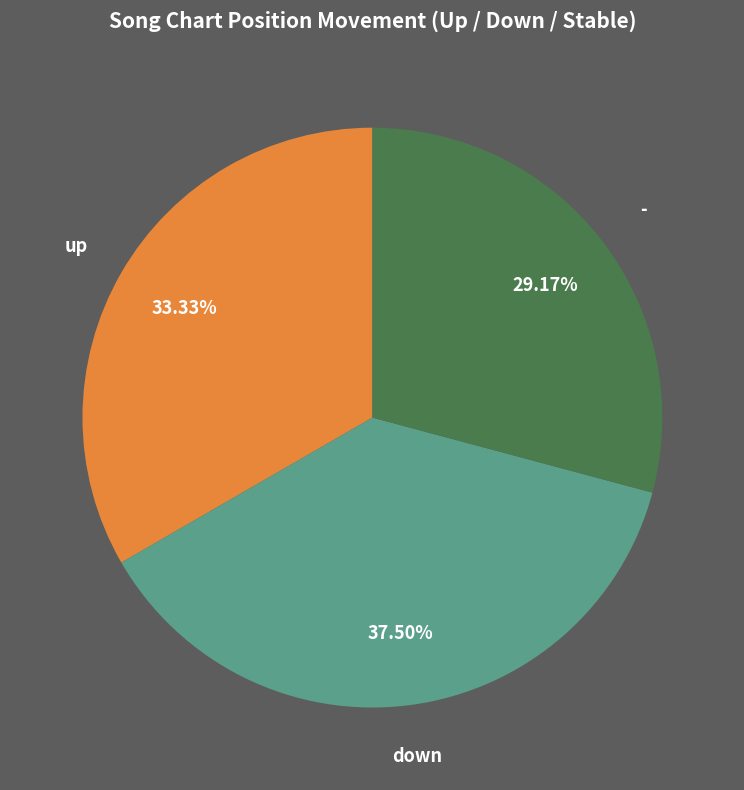

To the nearest percent, what is the difference between the up and down slice percentages?

4%